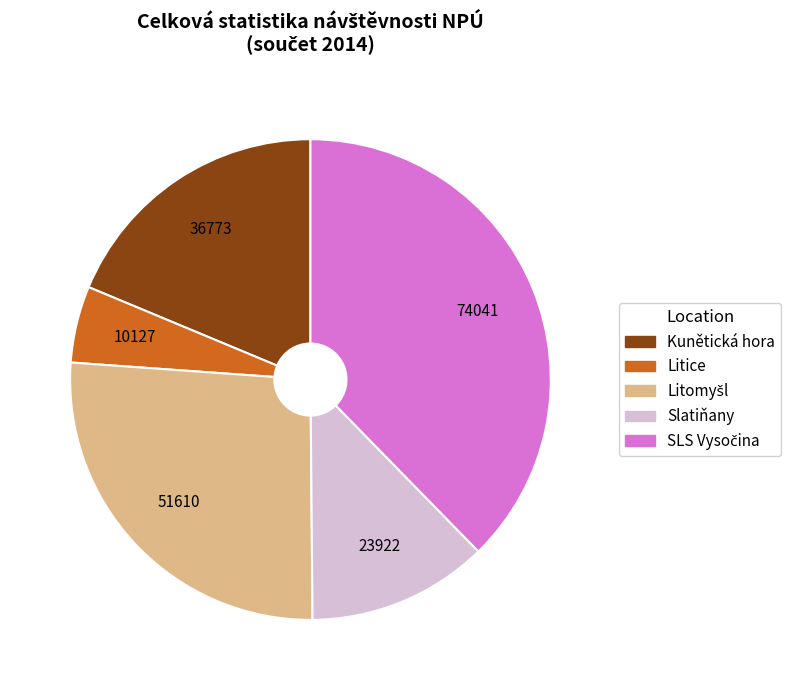

Which slice is the smallest?

Litice